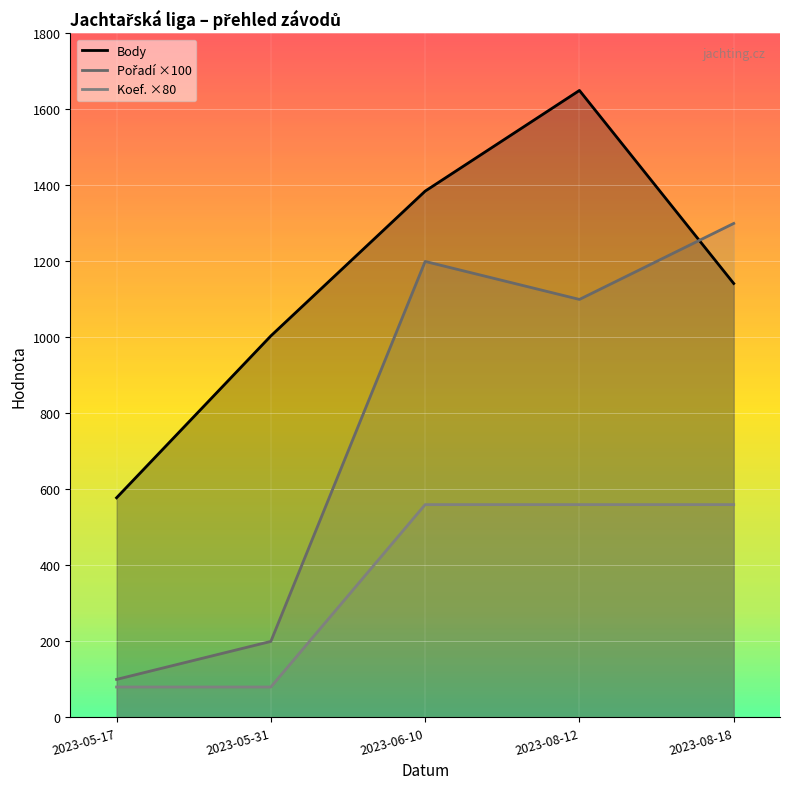

Which series has the largest total across all categories?

Body